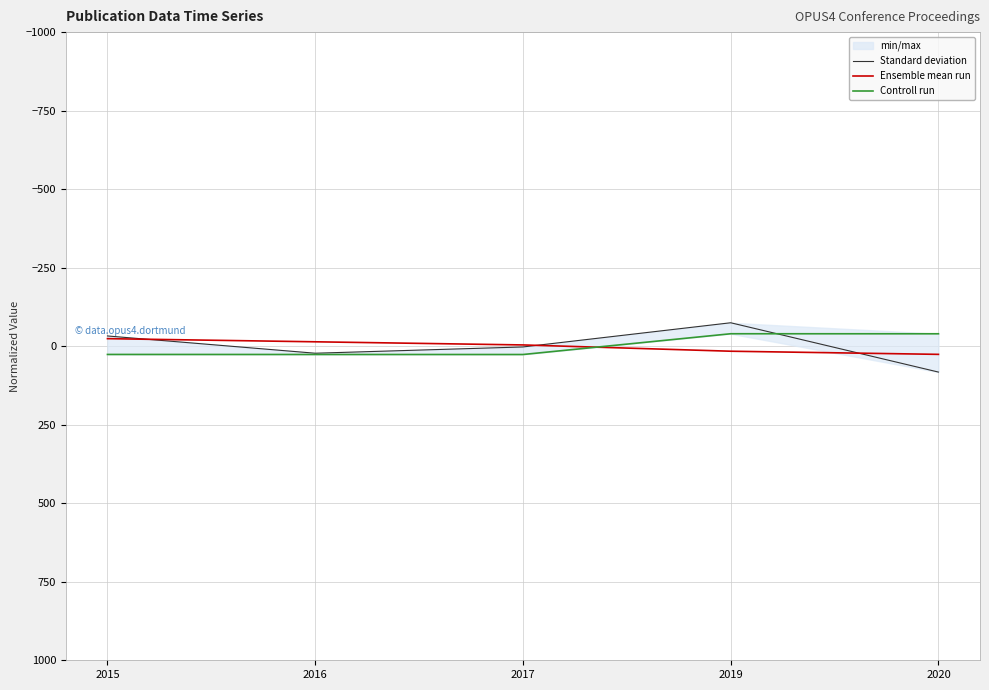

True or false: Standard deviation and Ensemble mean run intersect in this chart.

True